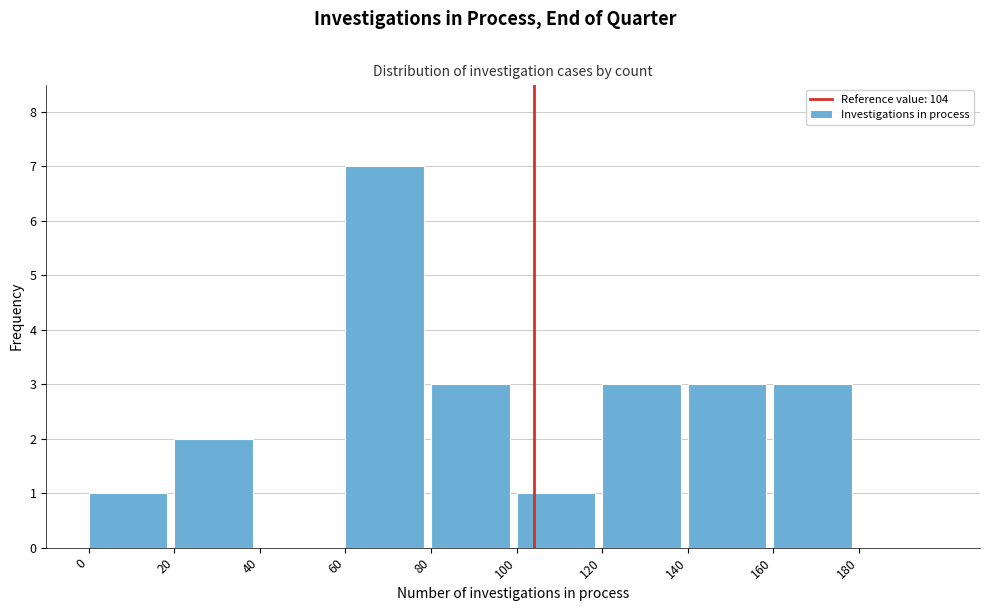

Over which range of the x-axis is the bar tallest?

60 to 80